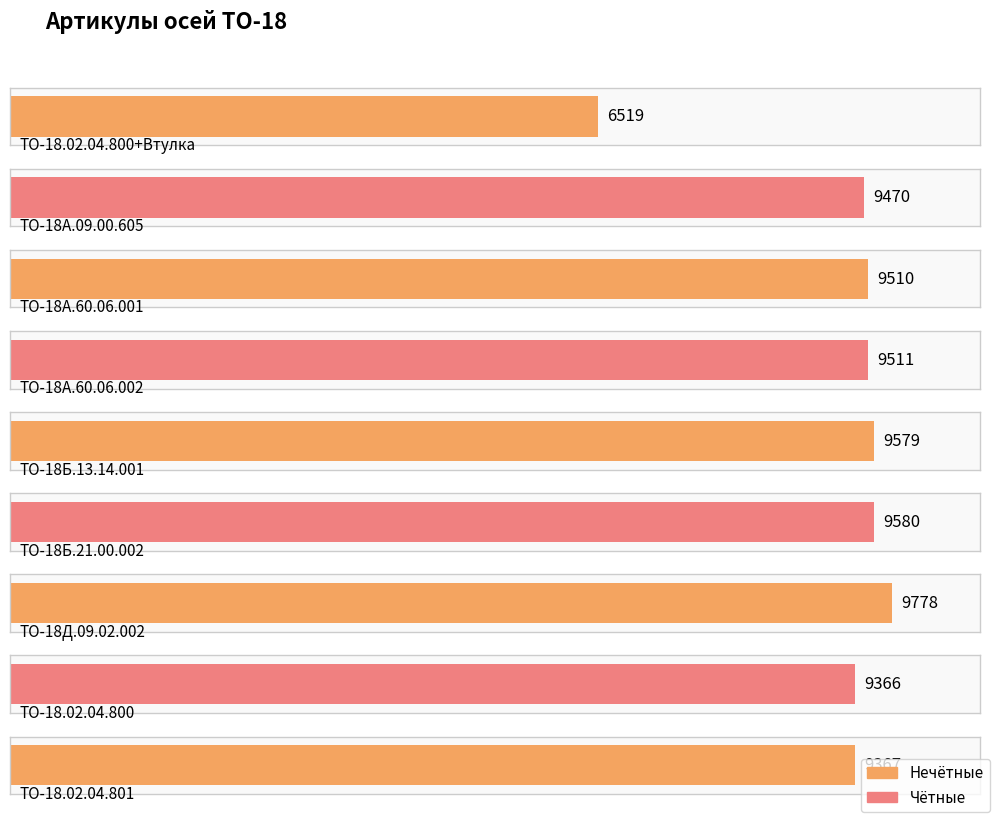

What is the average value?

9187